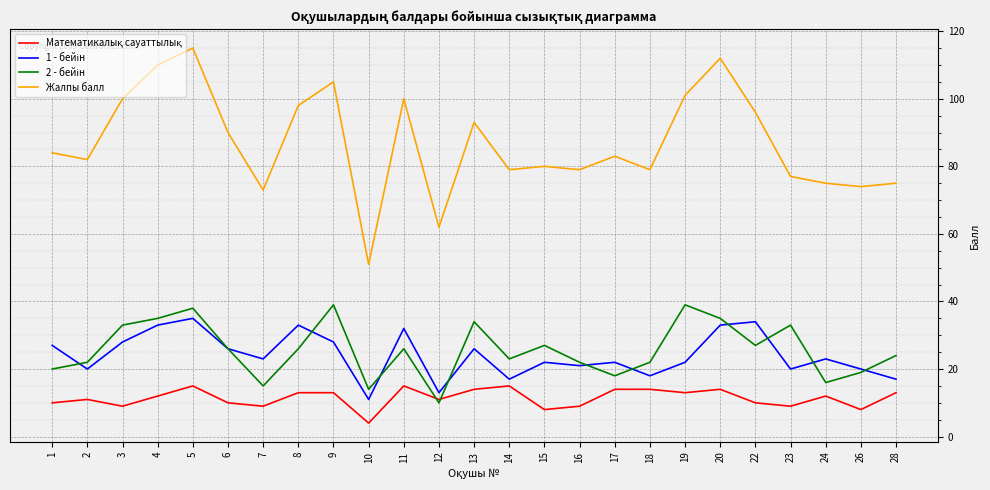

At which category is the sum across all series the highest?

5